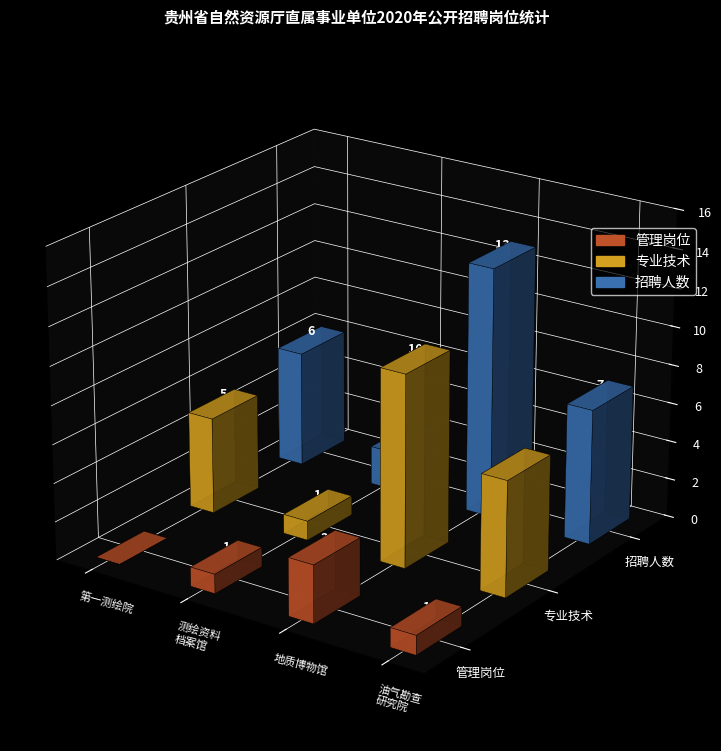

Reading left to right, extract all data points from this chart.

管理岗位: 贵州省第一测绘院=0	贵州省测绘资料档案馆=1	贵州省地质博物馆=3	贵州省油气勘查开发工程研究院=1
专业技术: 贵州省第一测绘院=5	贵州省测绘资料档案馆=1	贵州省地质博物馆=10	贵州省油气勘查开发工程研究院=6
招聘人数: 贵州省第一测绘院=6	贵州省测绘资料档案馆=2	贵州省地质博物馆=13	贵州省油气勘查开发工程研究院=7